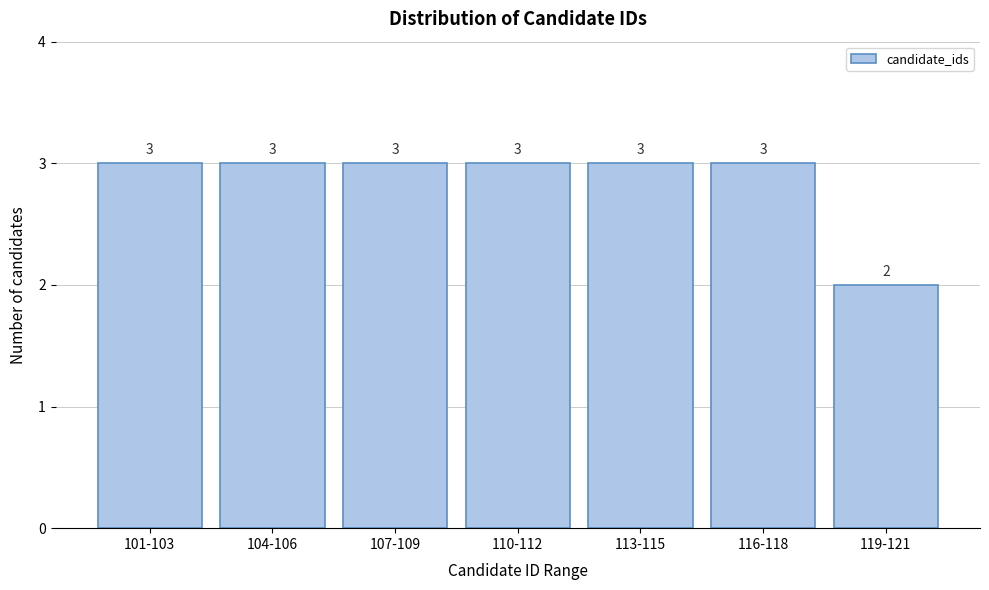

Reading left to right, what are all the values shown in this chart?

101-103=3	104-106=3	107-109=3	110-112=3	113-115=3	116-118=3	119-121=2